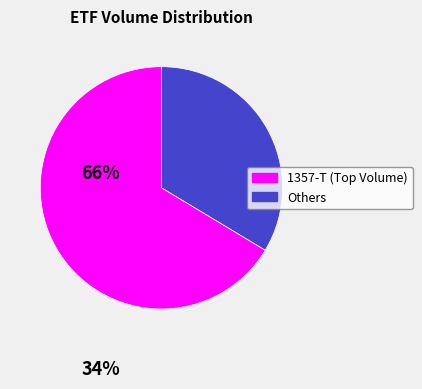

Is there any slice that represents more than half of the pie?

Yes